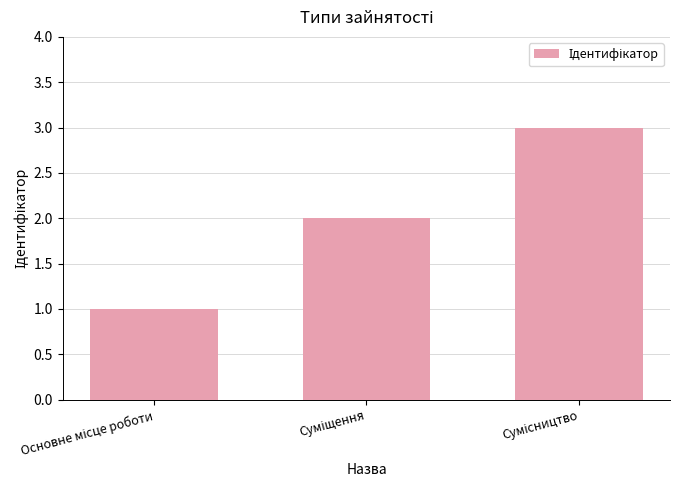

What is the greatest value displayed?

3